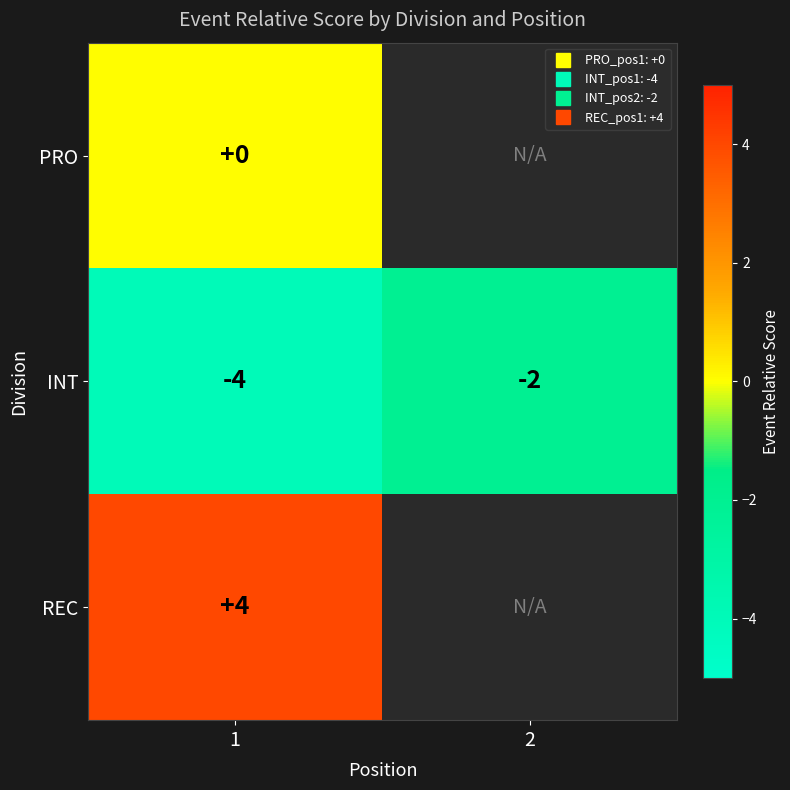

What is the average value of the INT series?

-3.0